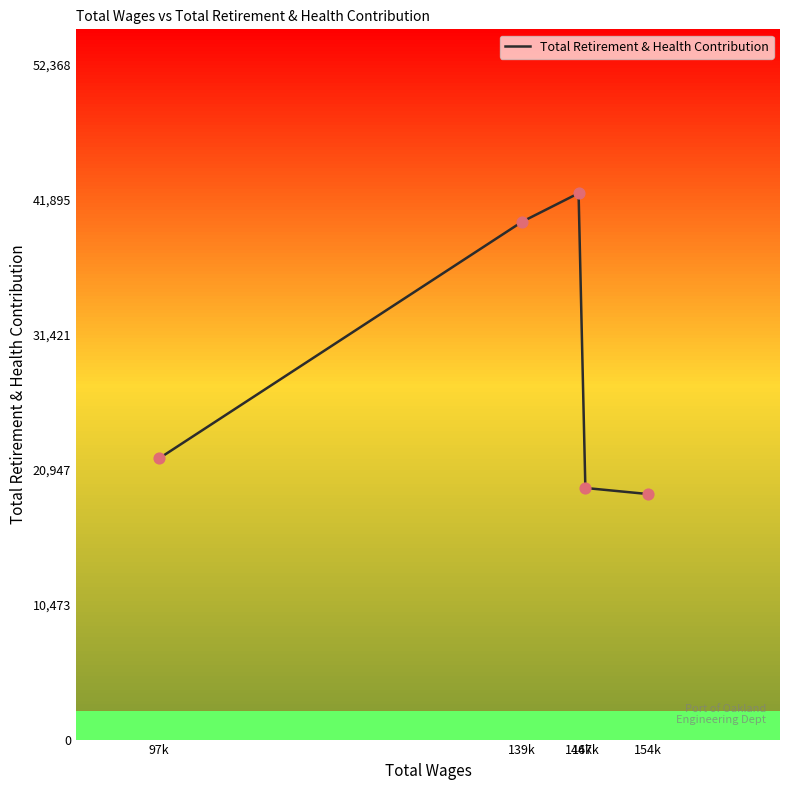

Approximately how many times larger is the value at 146k compared to 97k?

1.9